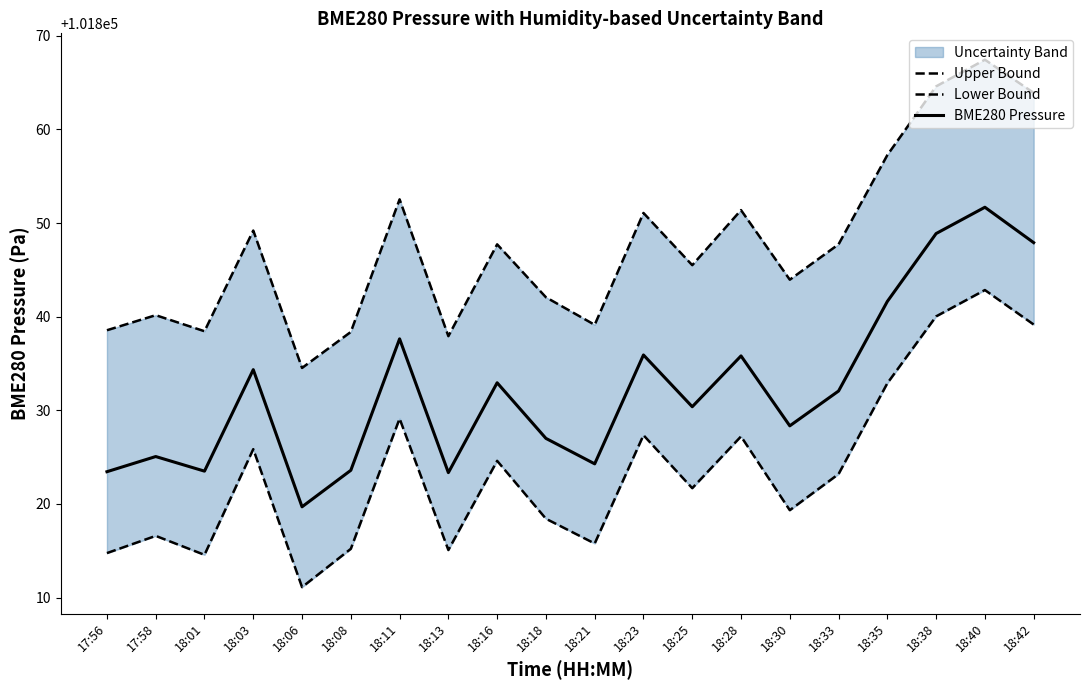

What is the label of the 8th point from the right?

18:25